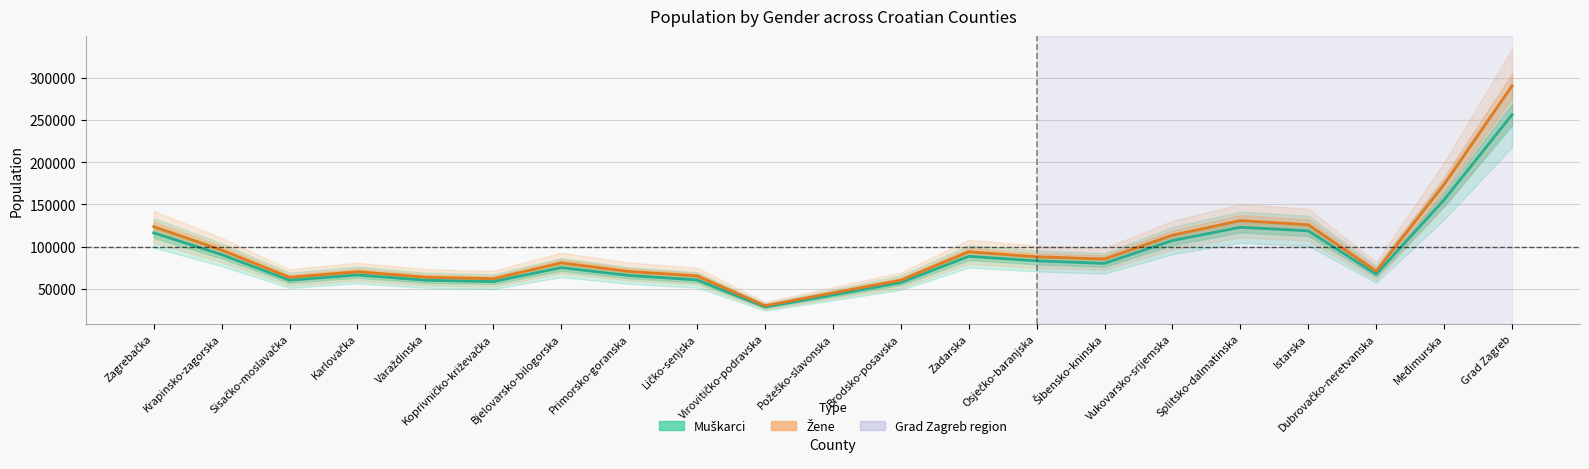

Where is the first local maximum for Muškarci?

Karlovačka